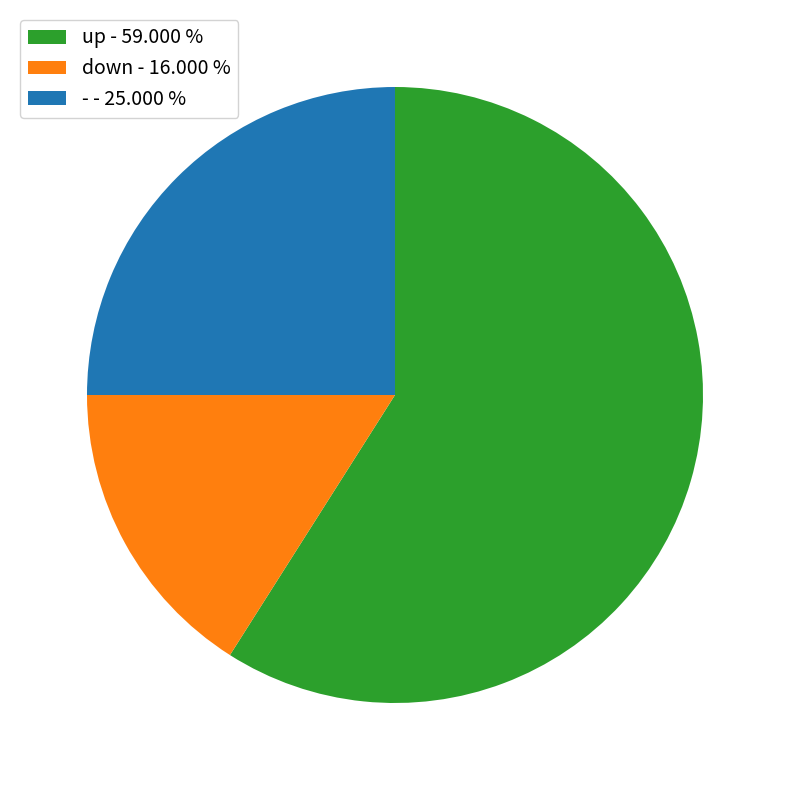

What is the largest slice in the pie chart?

up